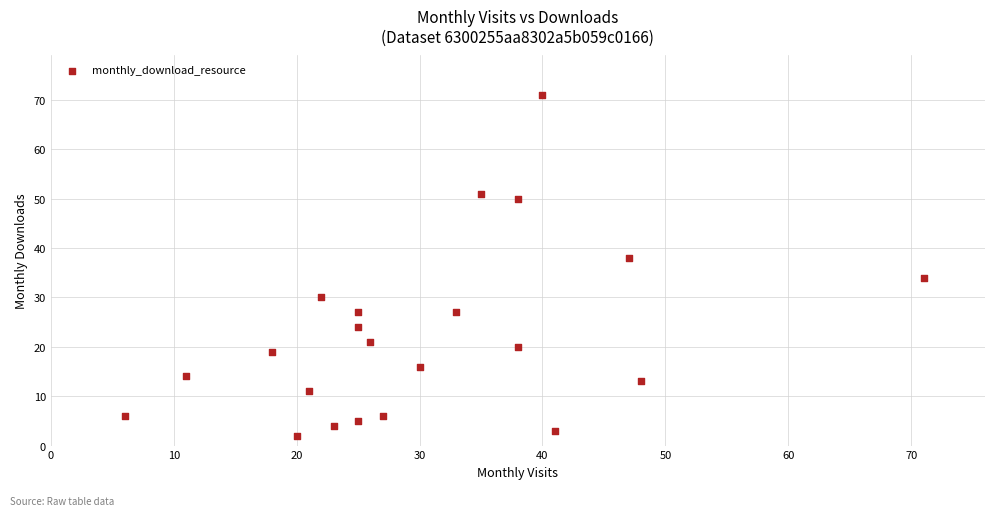

What is the range of X values (max minus min)?

65